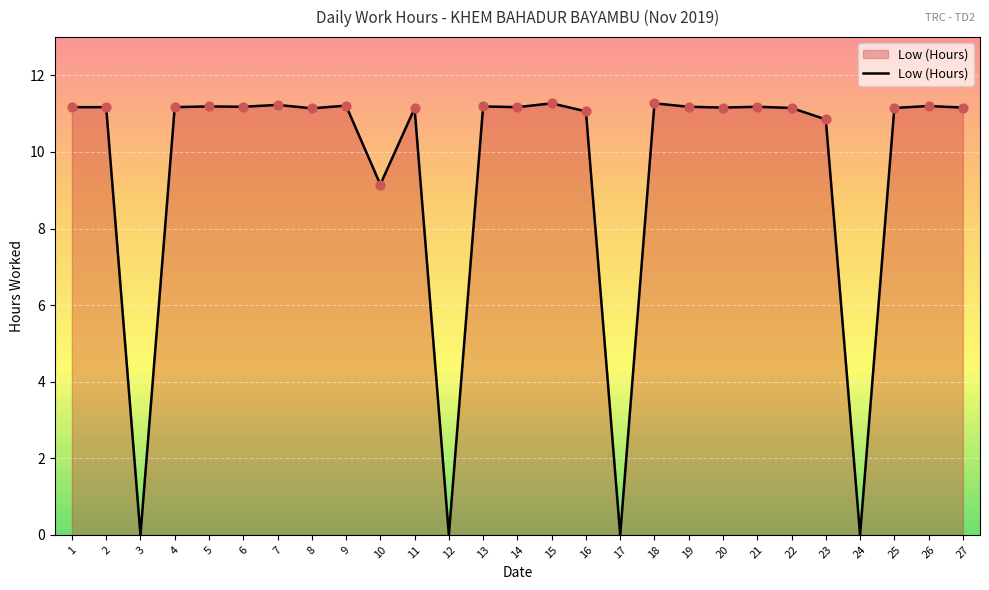

What is the change in value from 1 to 7?

+0.1